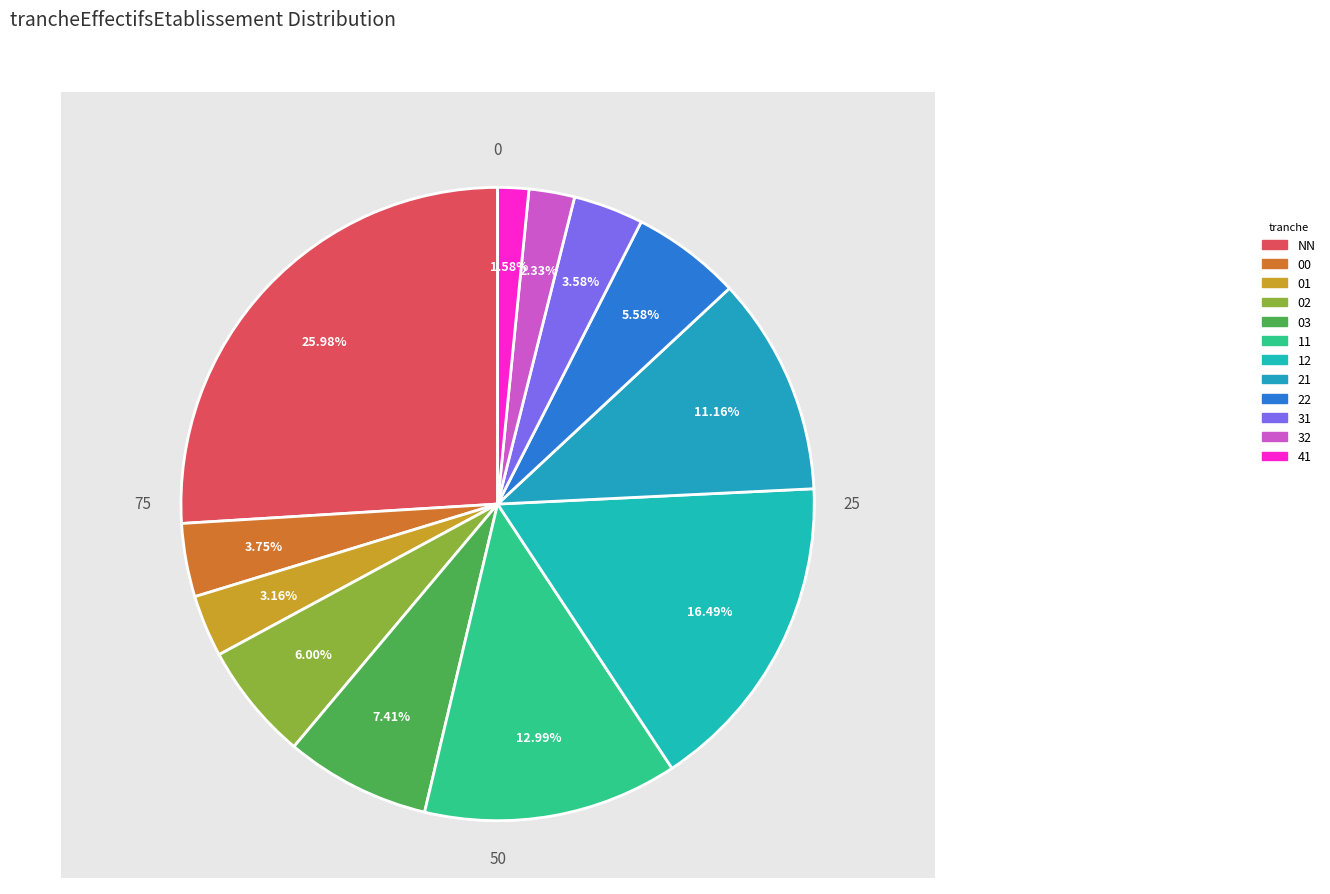

How many segments does this pie chart have?

12